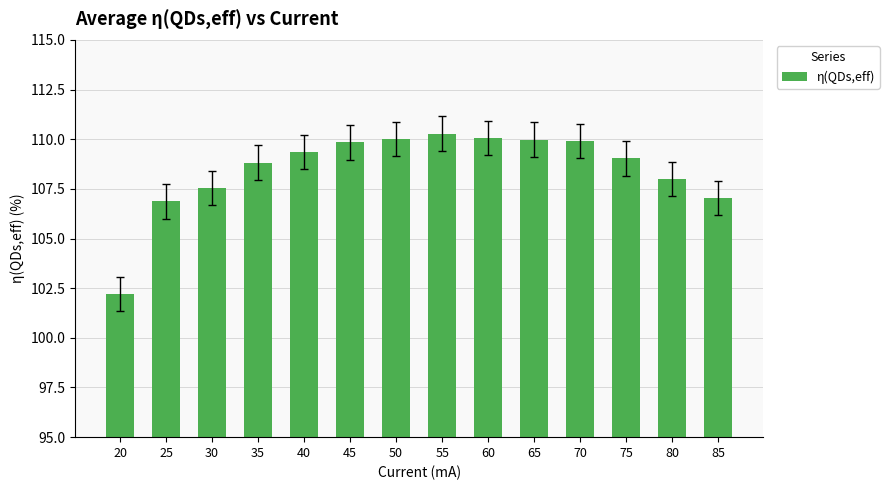

The chart shows a value of 108.0 at 80. True or false?

True